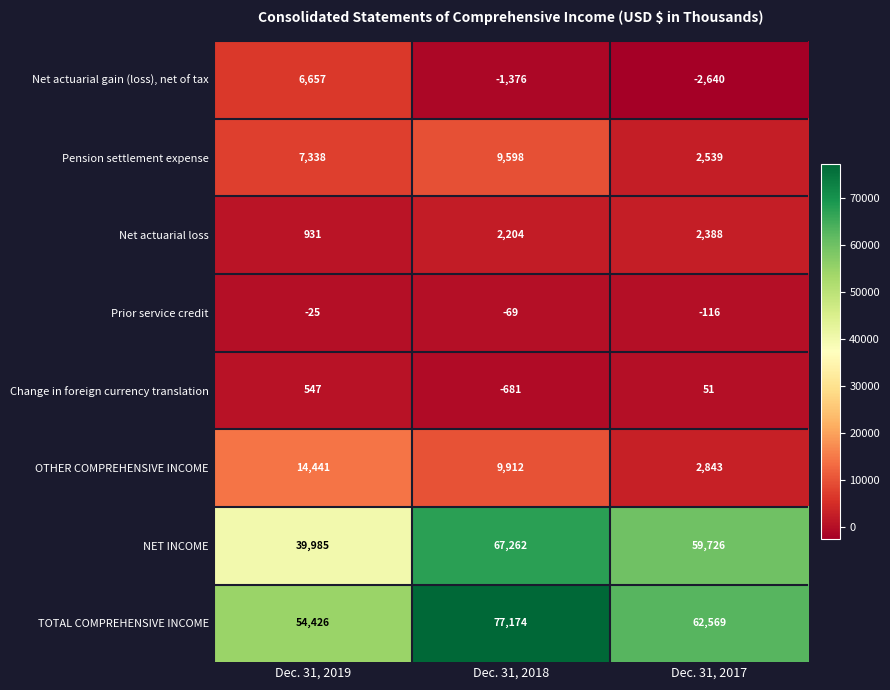

How many data points does each series have?

3